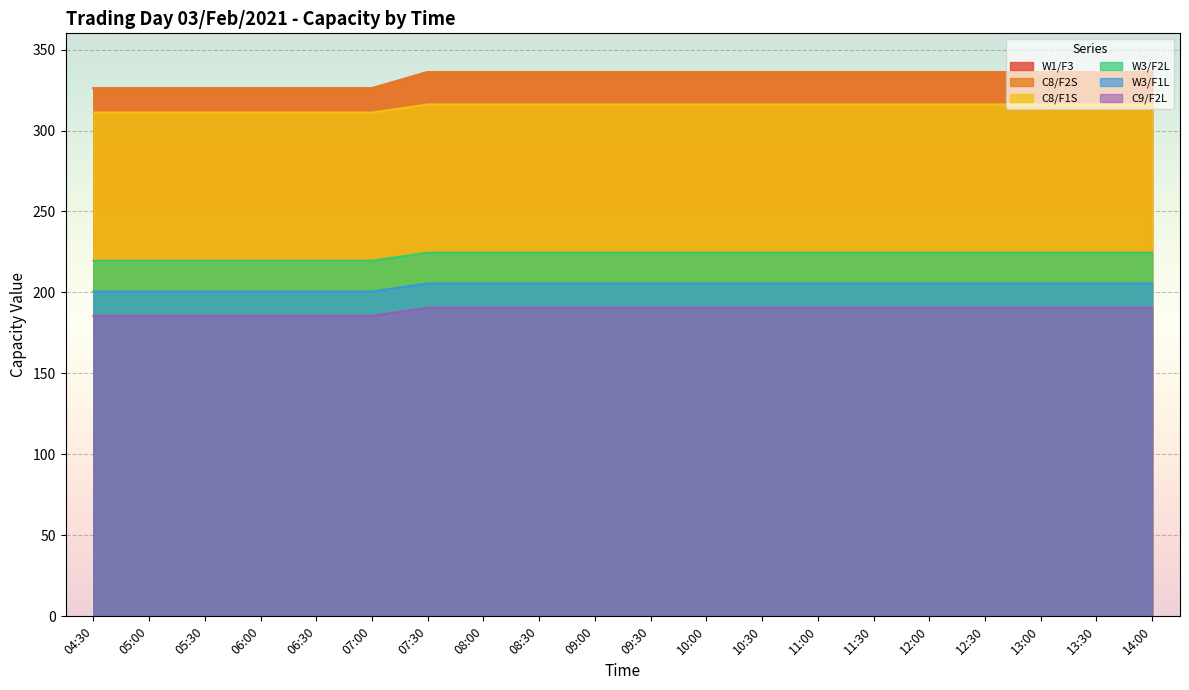

At which category is the sum across all series the highest?

07:30